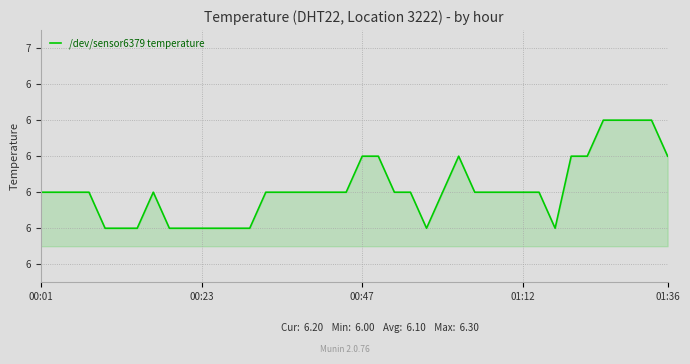

Does the chart have visible grid lines?

Yes